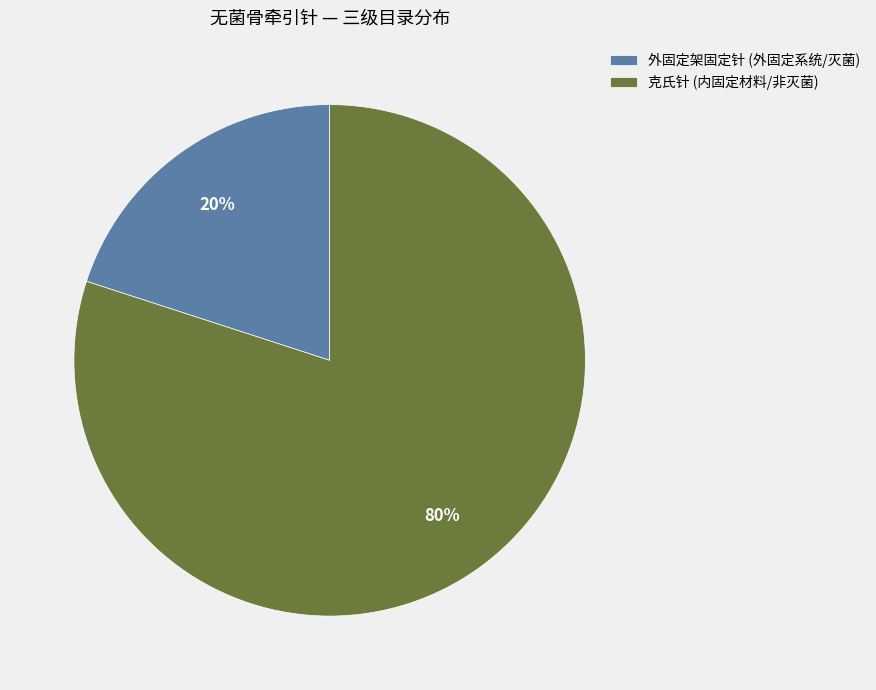

To the nearest percent, what portion does 克氏针 (内固定材料/非灭菌) represent?

80%